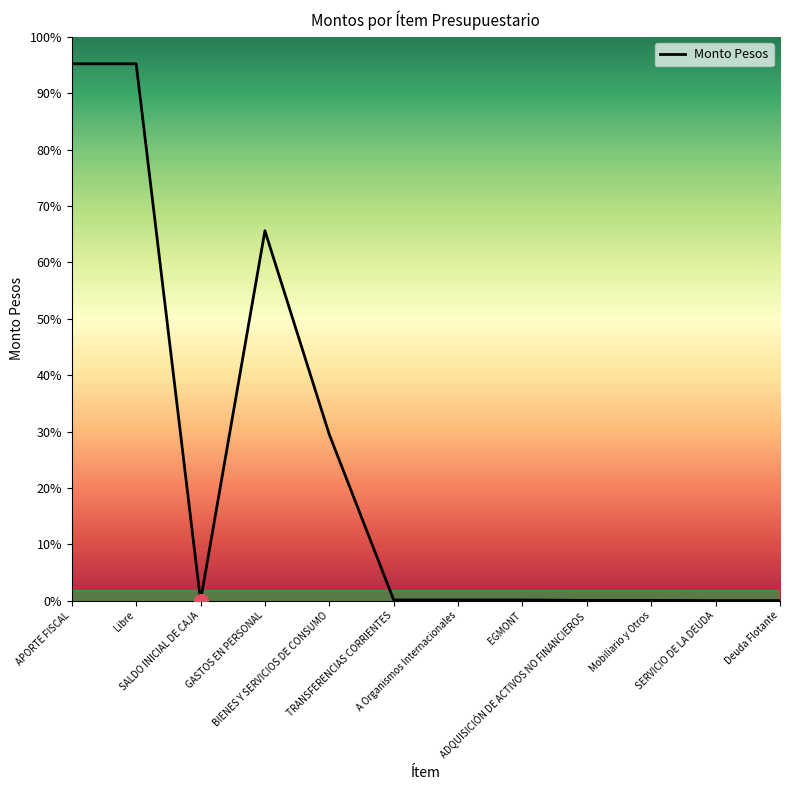

List the labels in order of value, smallest first.

SALDO INICIAL DE CAJA, SERVICIO DE LA DEUDA, Deuda Flotante, ADQUISICIÓN DE ACTIVOS NO FINANCIEROS, Mobiliario y Otros, TRANSFERENCIAS CORRIENTES, A Organismos Internacionales, EGMONT, BIENES Y SERVICIOS DE CONSUMO, GASTOS EN PERSONAL, APORTE FISCAL, Libre